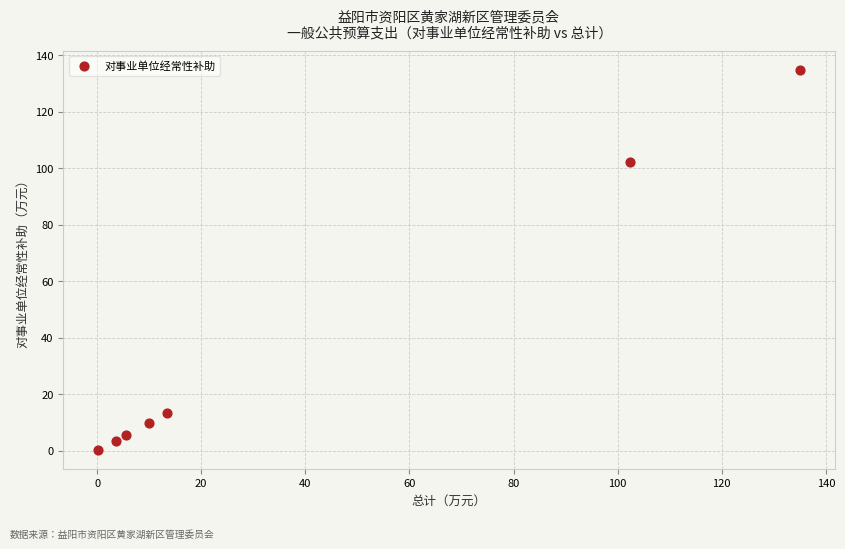

What is the range of X values (max minus min)?

134.8